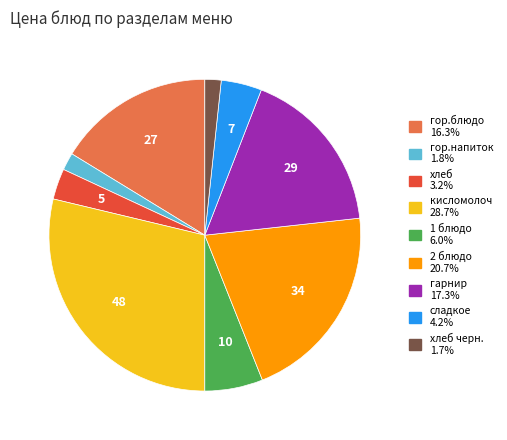

Does any single category account for the majority?

No